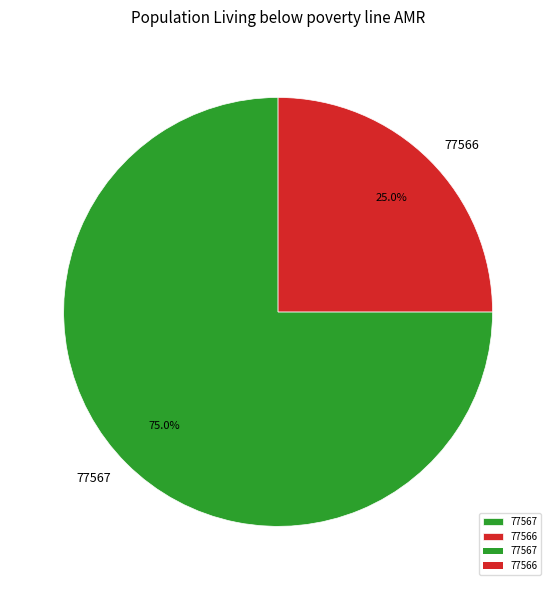

Approximately how many times larger is the value at 77566 compared to 77567?

0.3